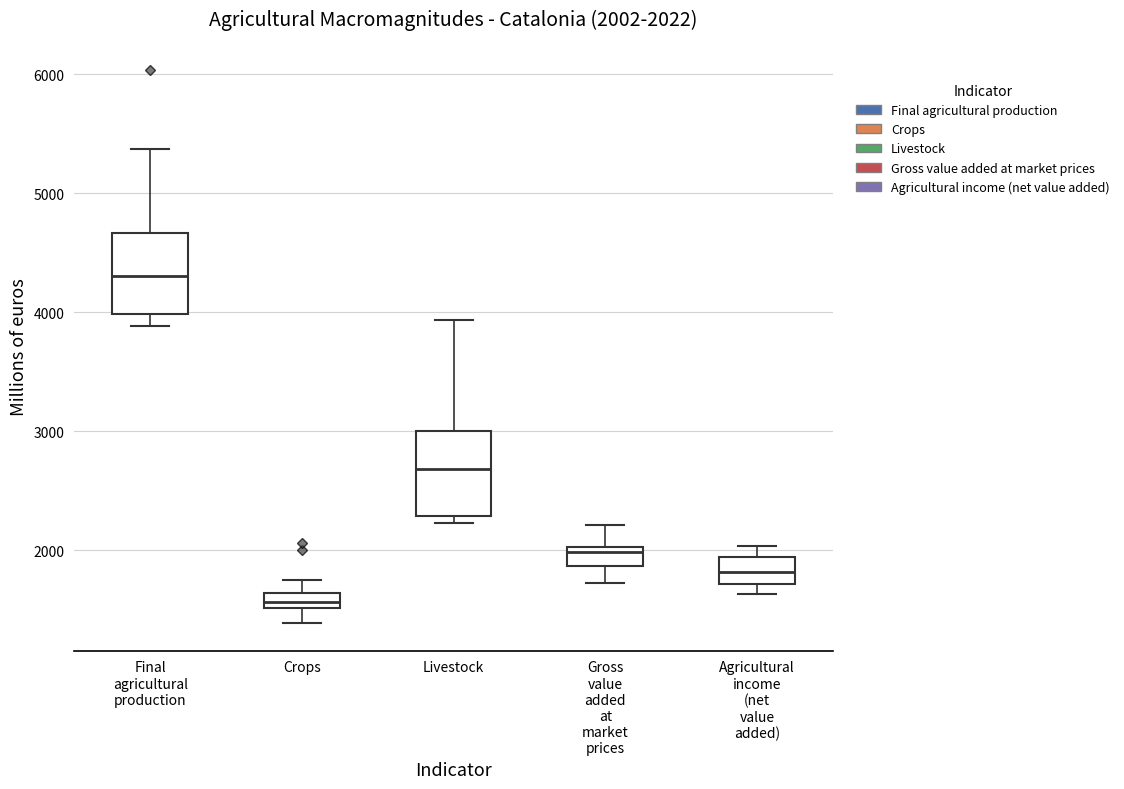

Which box has the highest median line?

Final agricultural production